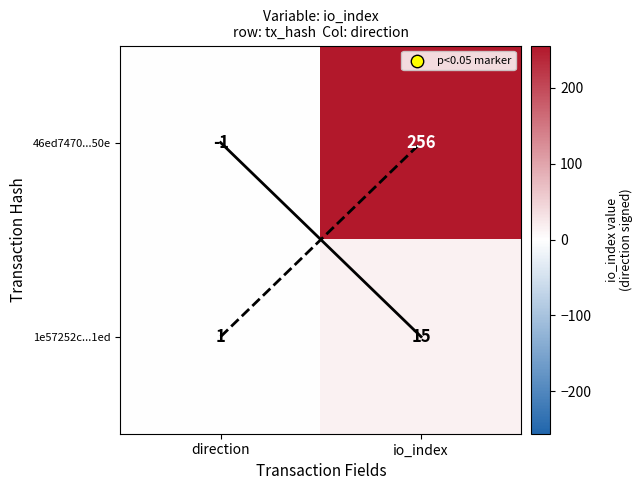

What is the difference between the maximum and minimum values in the 46ed7470...50e series?

257